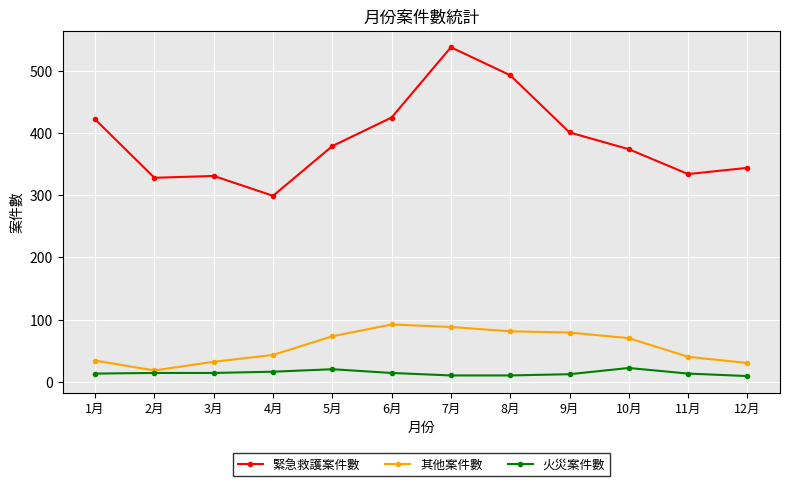

What is the value of the 緊急救護案件數 point at the 12th from the left?

344